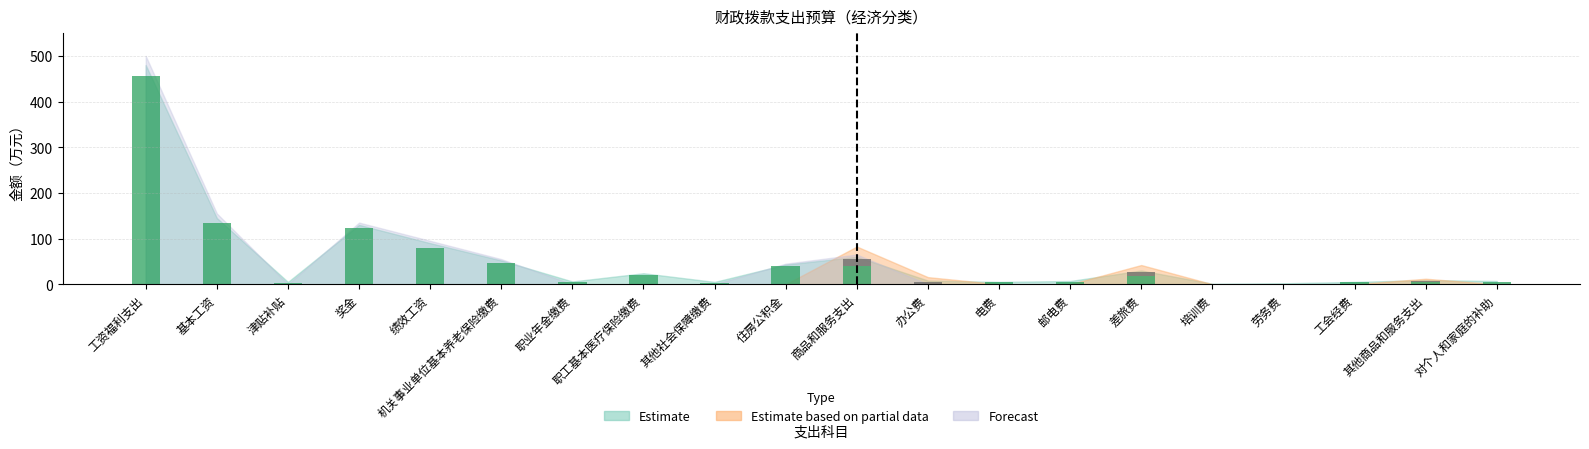

What is the total value across all series at 商品和服务支出?

54.6